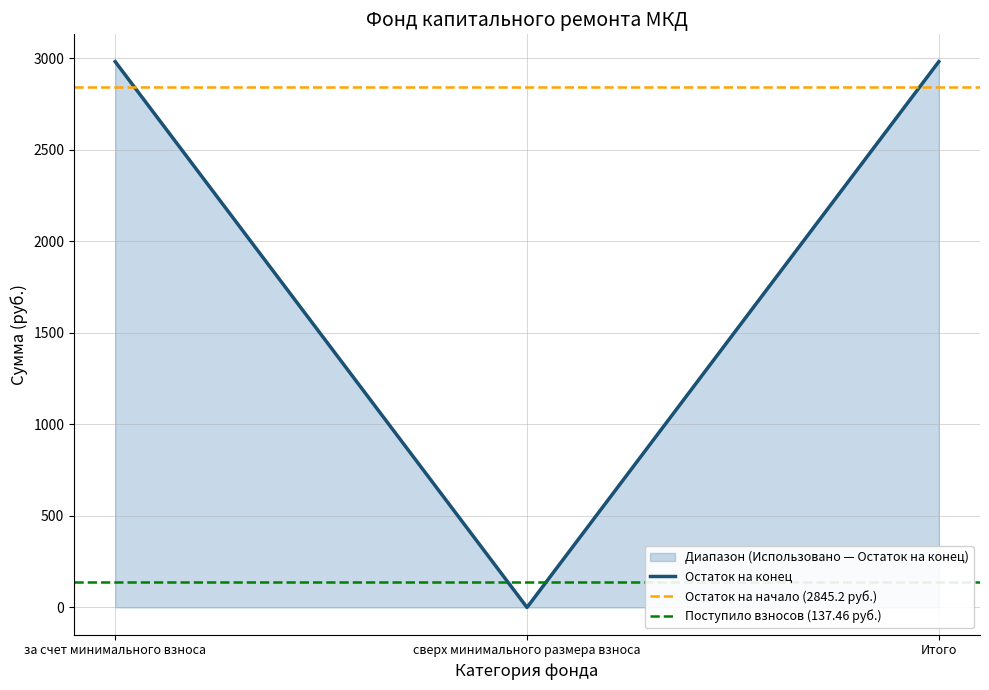

What is the label of the 2nd point from the left?

сверх минимального размера взноса